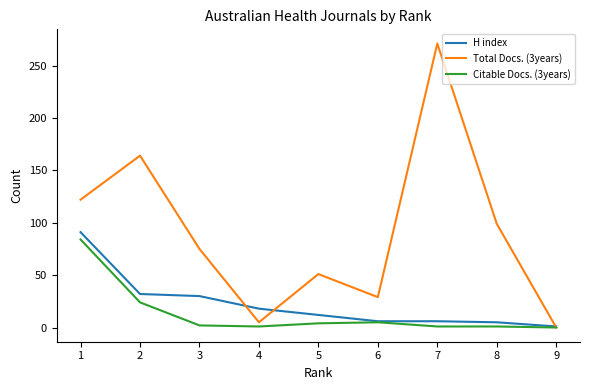

Is this an area chart (filled region under the line)?

No